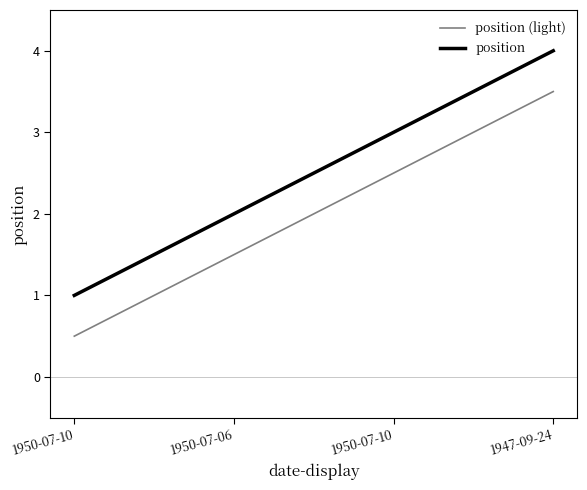

Rank the categories by position (light) value from lowest to highest.

1950-07-10, 1950-07-06, 1950-07-10, 1947-09-24